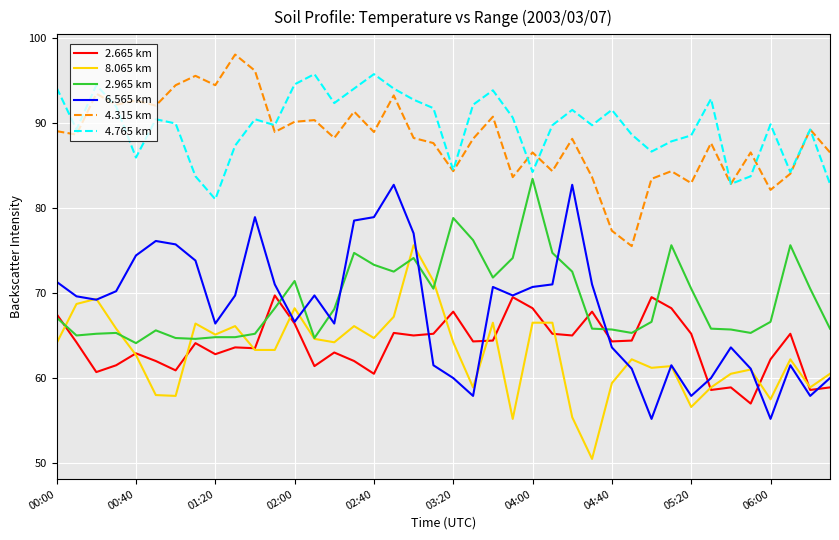

Which series has the largest range (max minus min)?

6.565 km